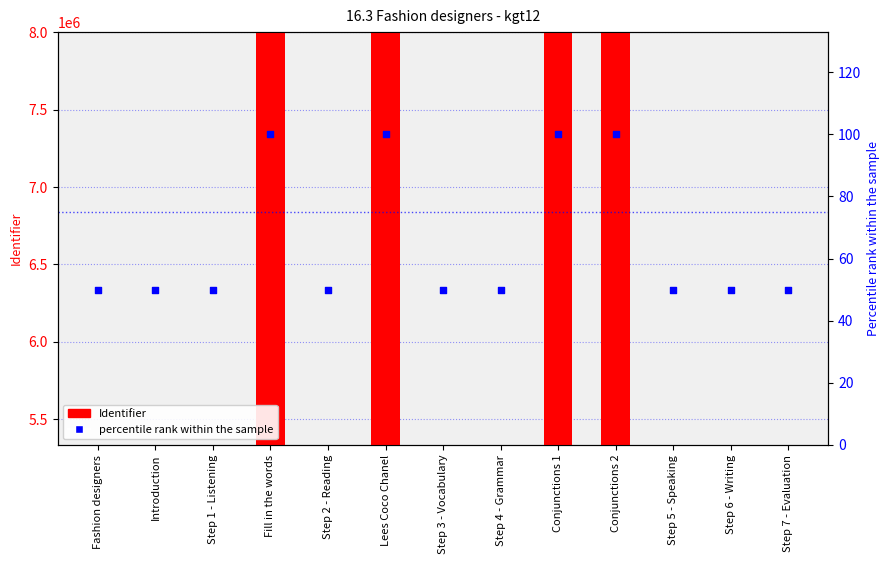

Which series has the largest total across all categories?

Identifier (count)